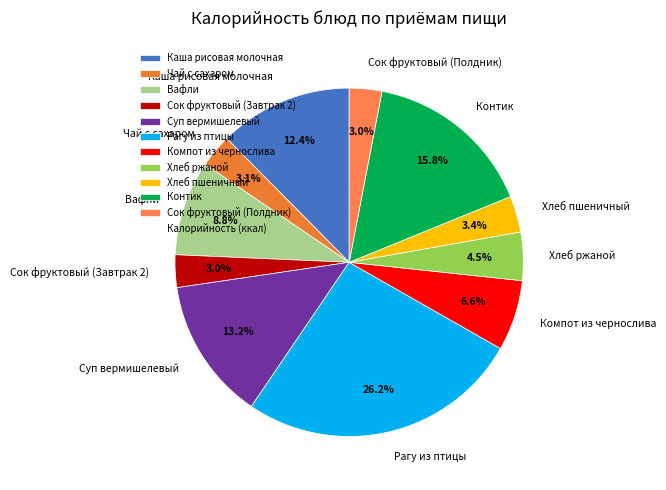

Combined, do Вафли and Чай с сахаром account for over 50%?

No